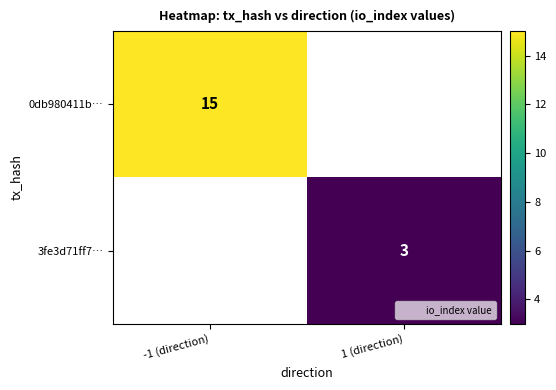

At how many categories does at least one series exceed 10?

1